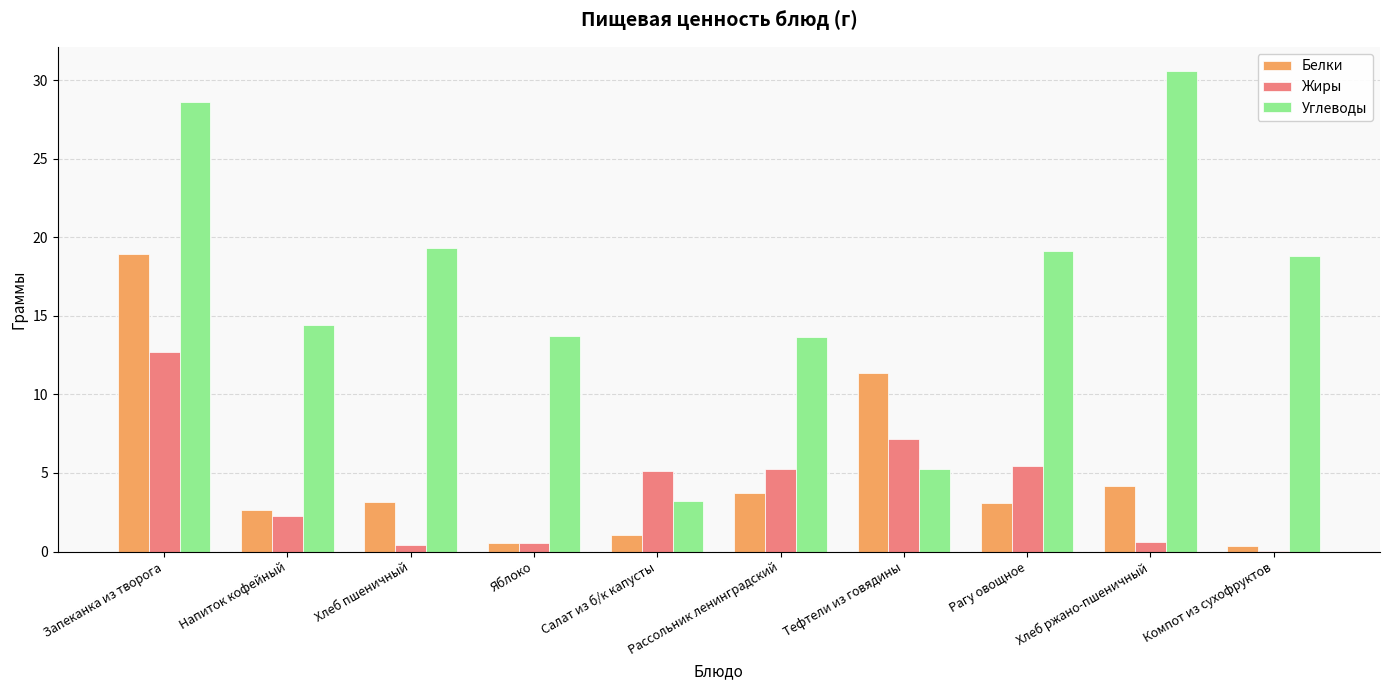

What is the maximum value for Белки?

18.9